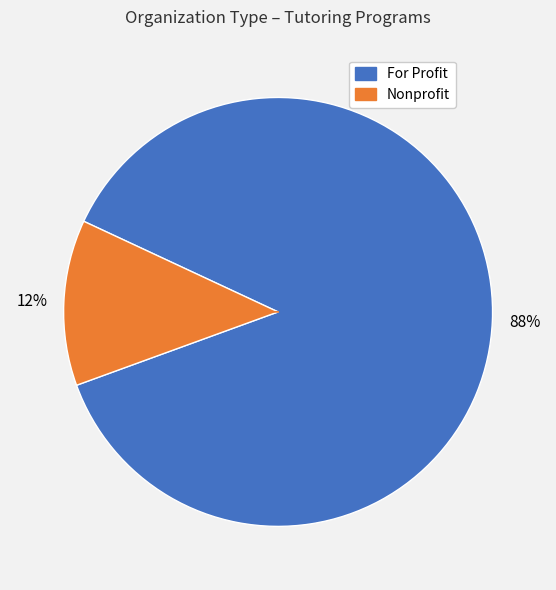

Does any single category account for the majority?

Yes